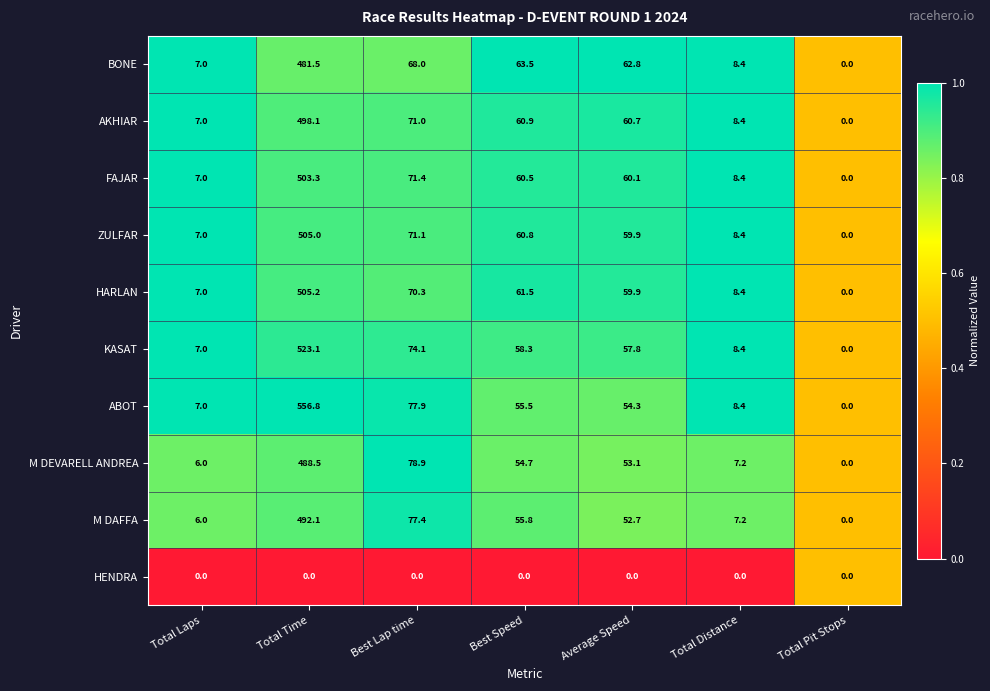

List the series in order of their peak value, highest first.

ABOT, KASAT, HARLAN, ZULFAR, FAJAR, AKHIAR, M DAFFA, M DEVARELL ANDREA, BONE, HENDRA